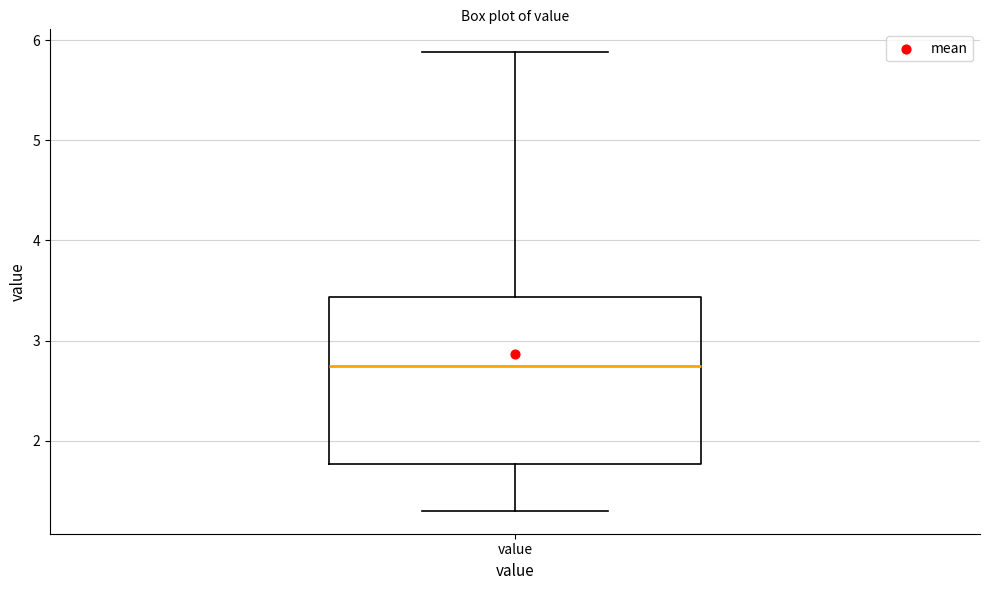

Read this box plot against the y-axis: the position of the median line, the range covered by the box, and the ends of both whiskers. The values are not printed on the chart, so give them approximately, as read against the axis.

median 2.8, box 1.8 to 3.4, whiskers 1.3 to 5.9